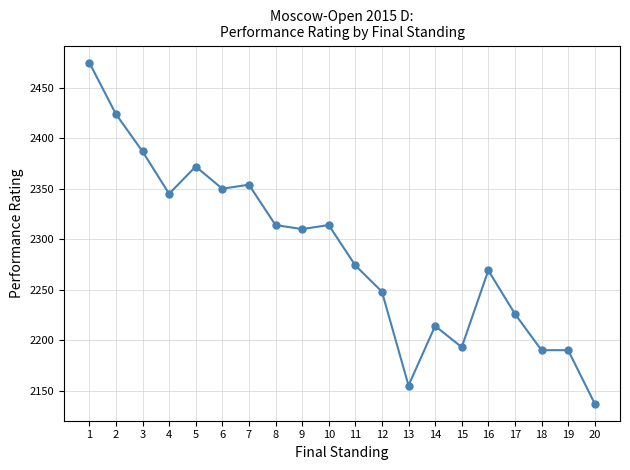

What is the value of the 10th point from the left?

2314